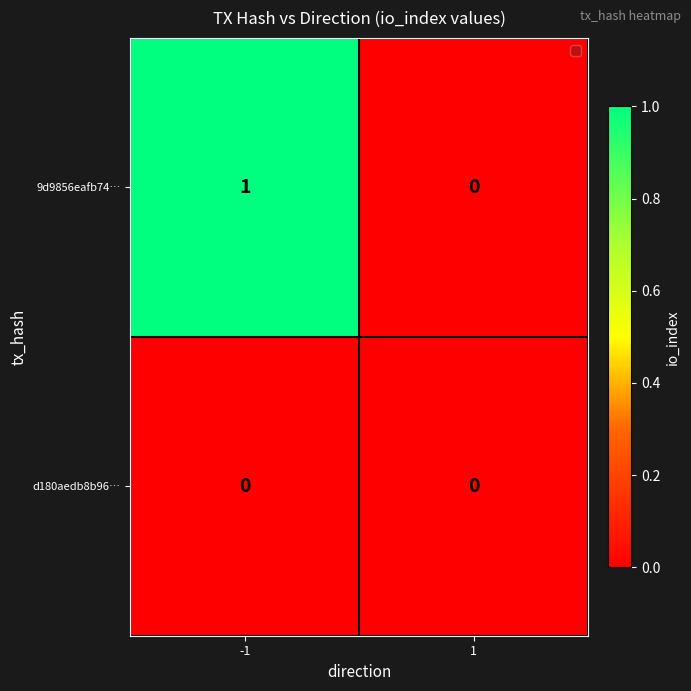

Between -1 and 1, which series saw the biggest shift?

9d9856eafb74…